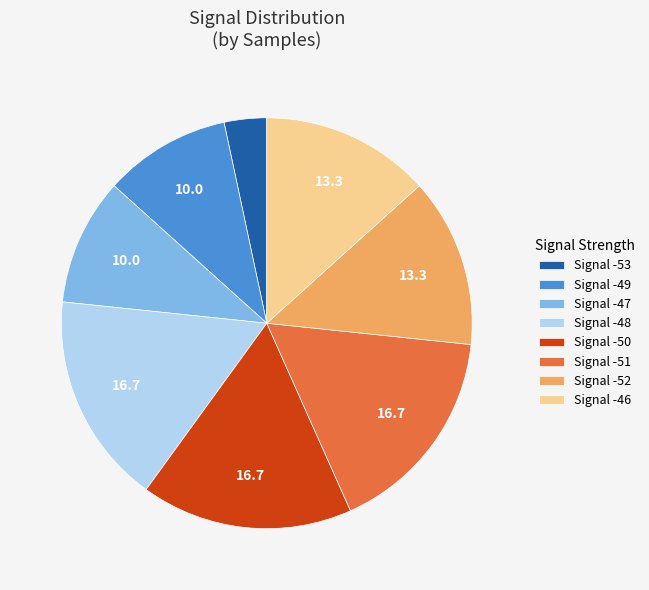

The Signal -48 slice represents 9% of the pie. True or false?

False